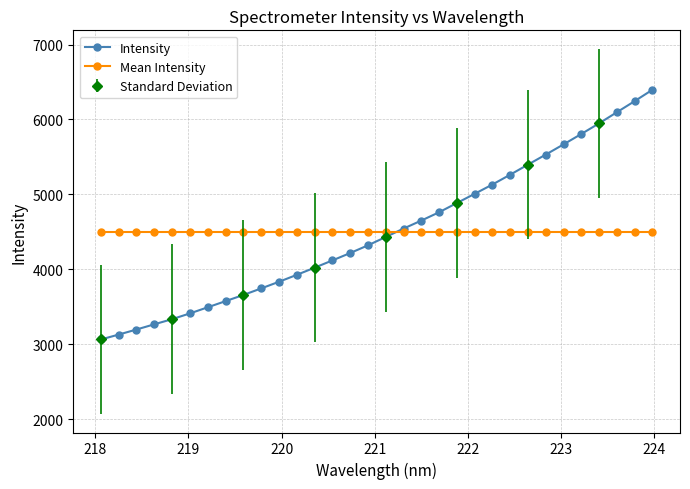

How many data points in Intensity are above 4432?

16